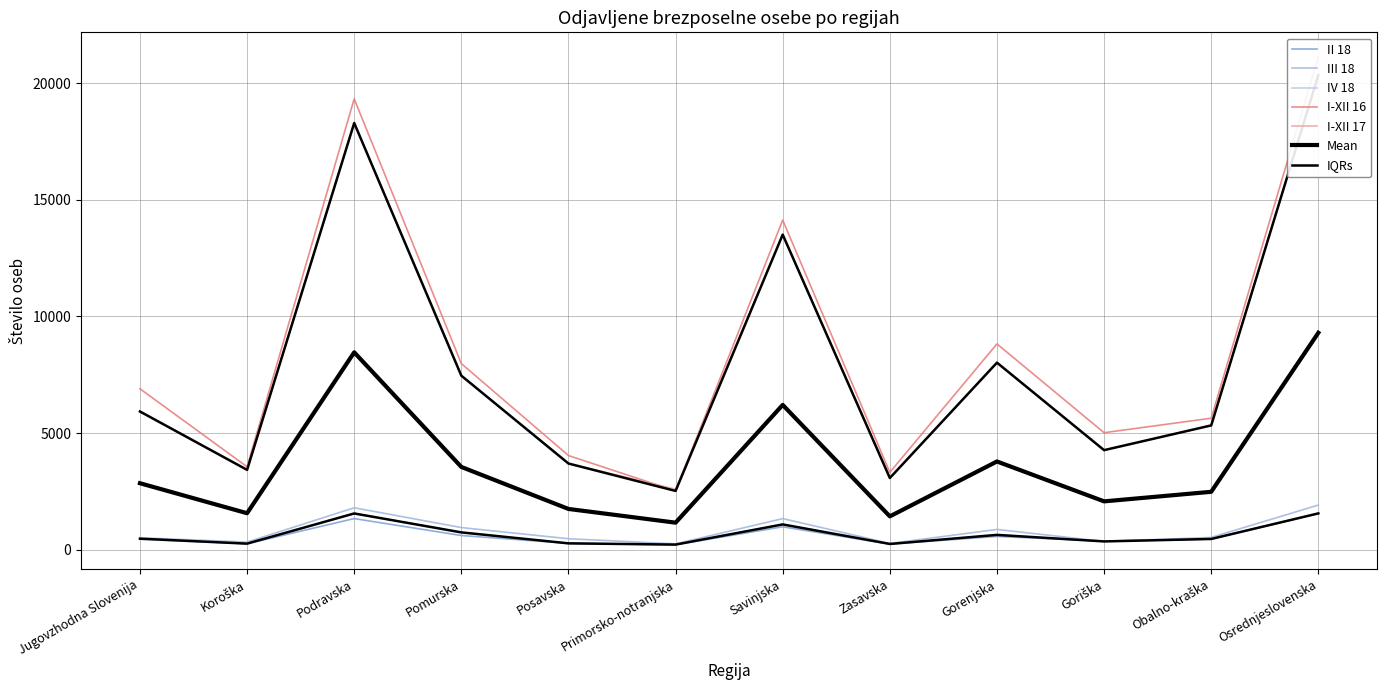

At which label is I-XII 16 closest to 11828?

Savinjska